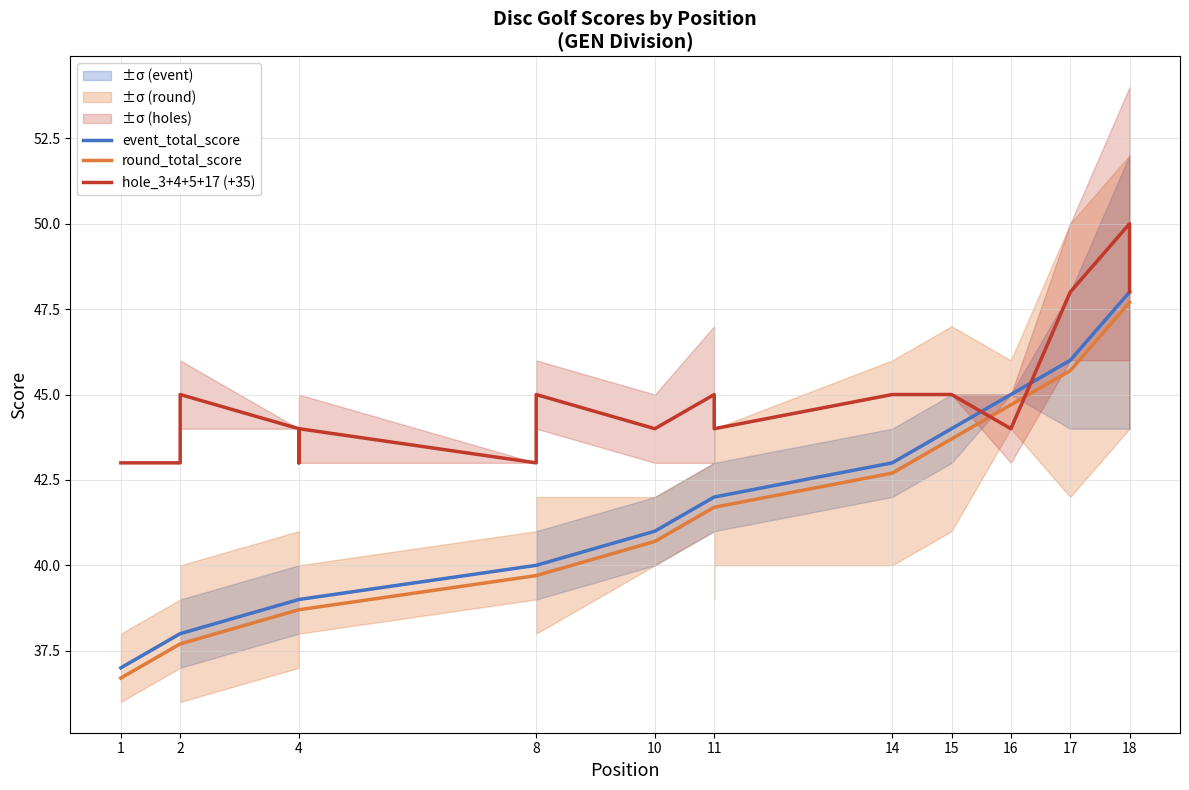

True or false: event_total_score has a value of 20.5 at 11.

False